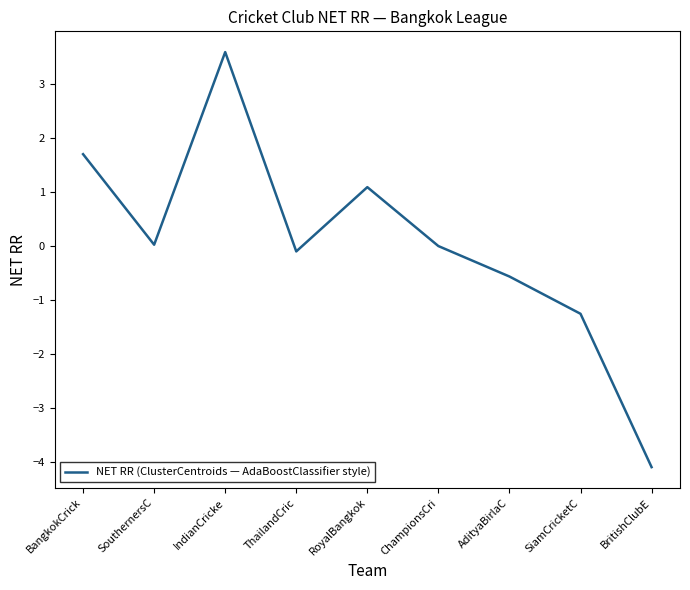

What position from the left is IndianCricke?

3